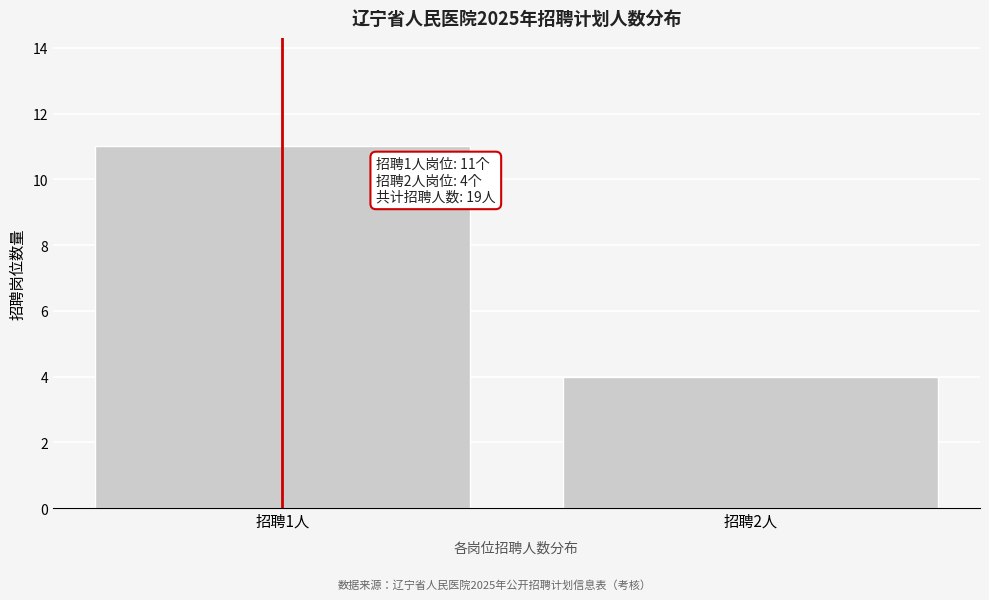

Reading left to right, what are all the values shown in this chart?

11	4